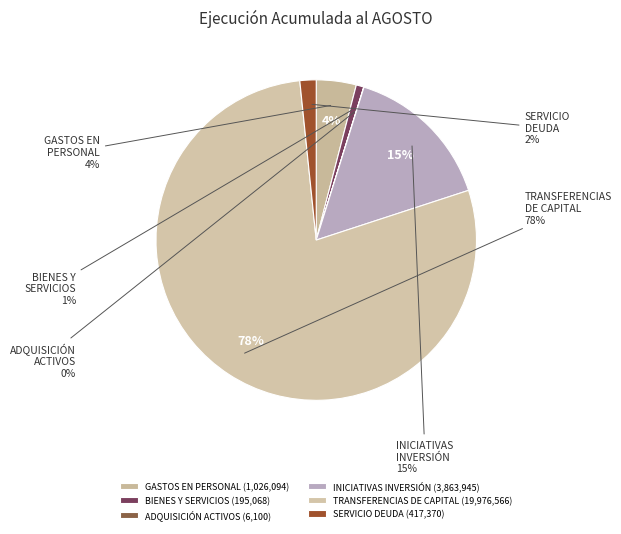

What is the smallest slice in the pie chart?

ADQUISICIÓN DE ACTIVOS NO FINANCIEROS